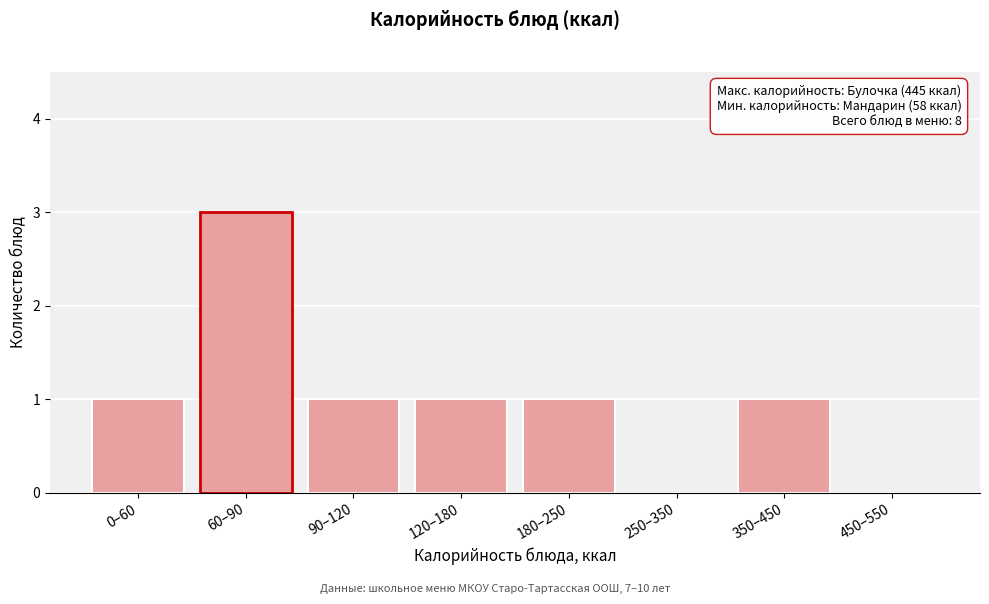

Reading right to left, list all the values displayed in this chart.

450–550=0	350–450=1	250–350=0	180–250=1	120–180=1	90–120=1	60–90=3	0–60=1